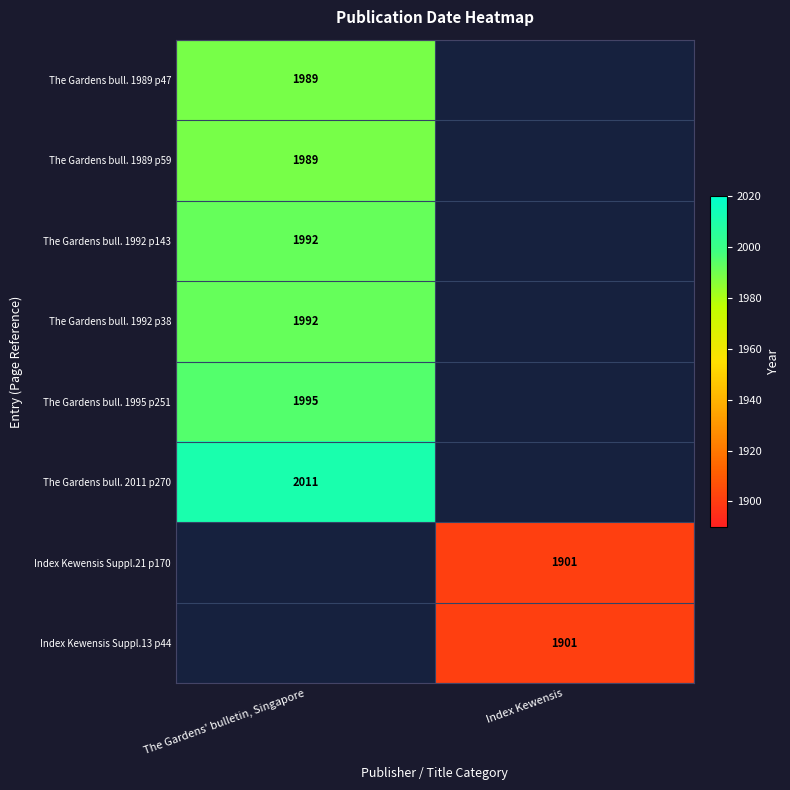

How many series are shown in this chart?

8